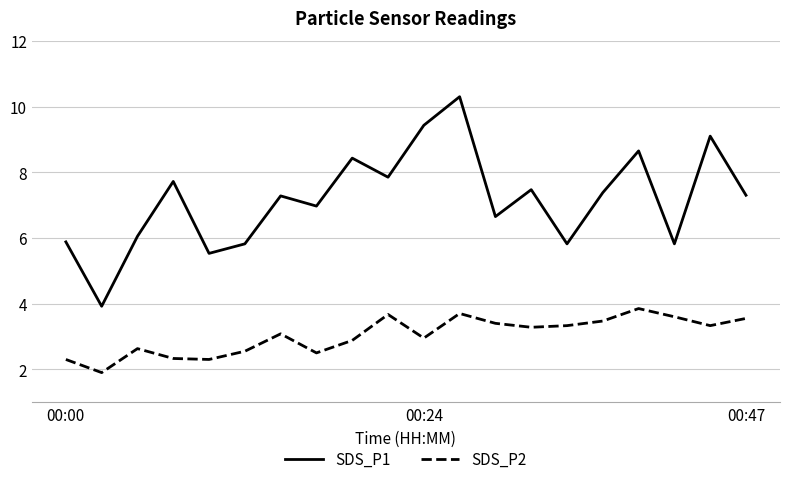

What is the greatest value displayed?

10.3